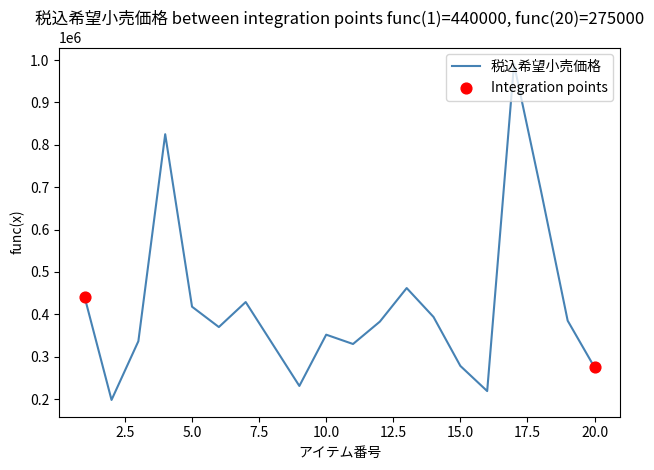

What is the maximum value shown in the chart?

990000